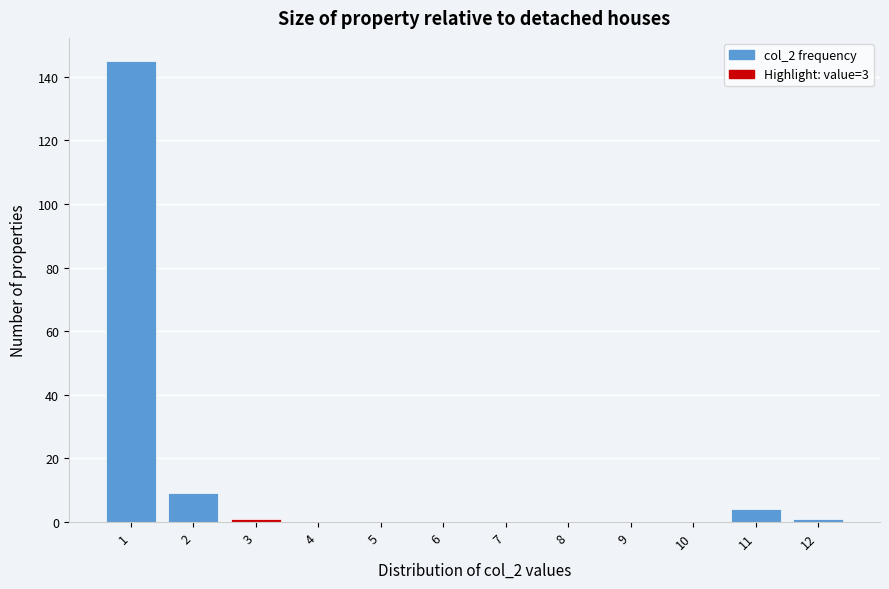

What is the height of the bar covering 10.5 to 11.5 on the x-axis? The values are not printed on the chart, so give them approximately, as read against the axis.

4